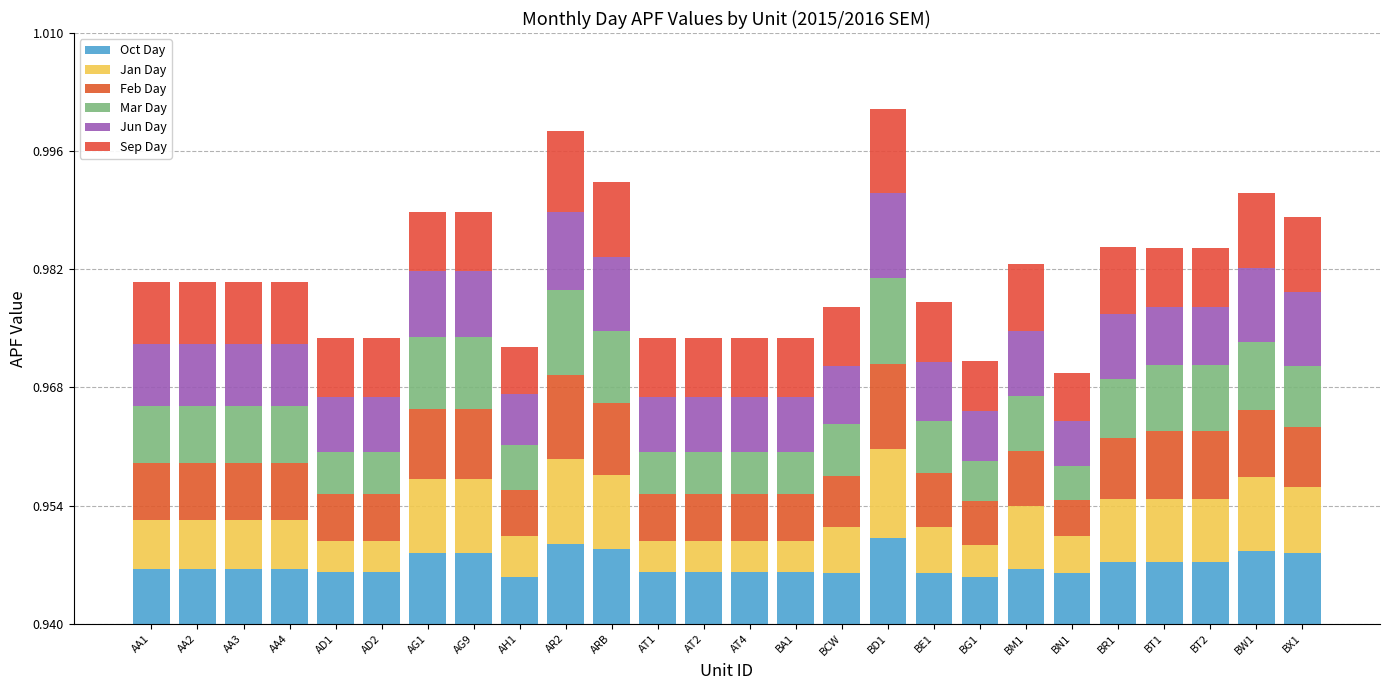

Where is Jun Day nearest to the value 0?

BN1